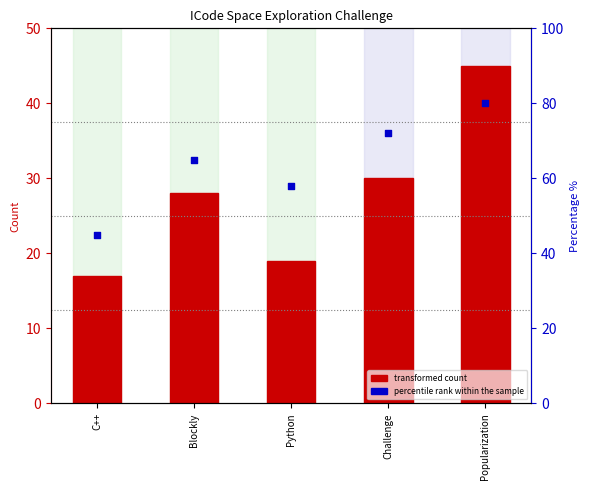

Which series has the largest total across all categories?

percentile rank